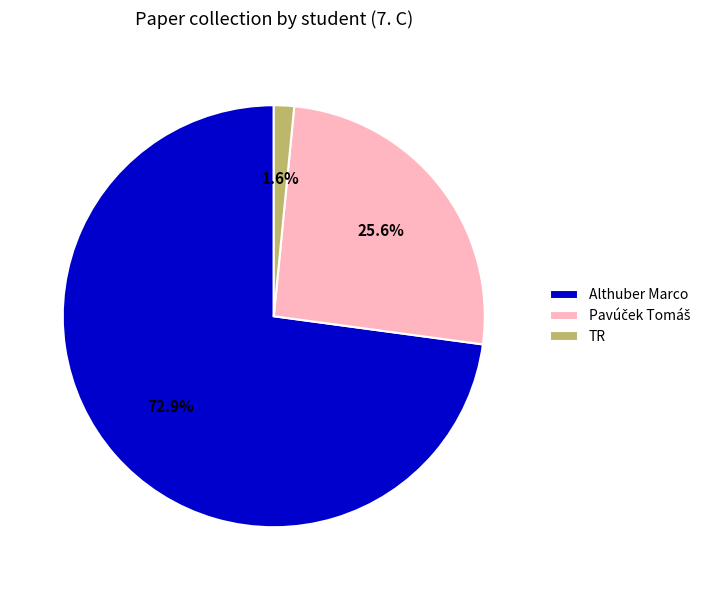

What percentage do Althuber Marco and TR together represent?

74.4%